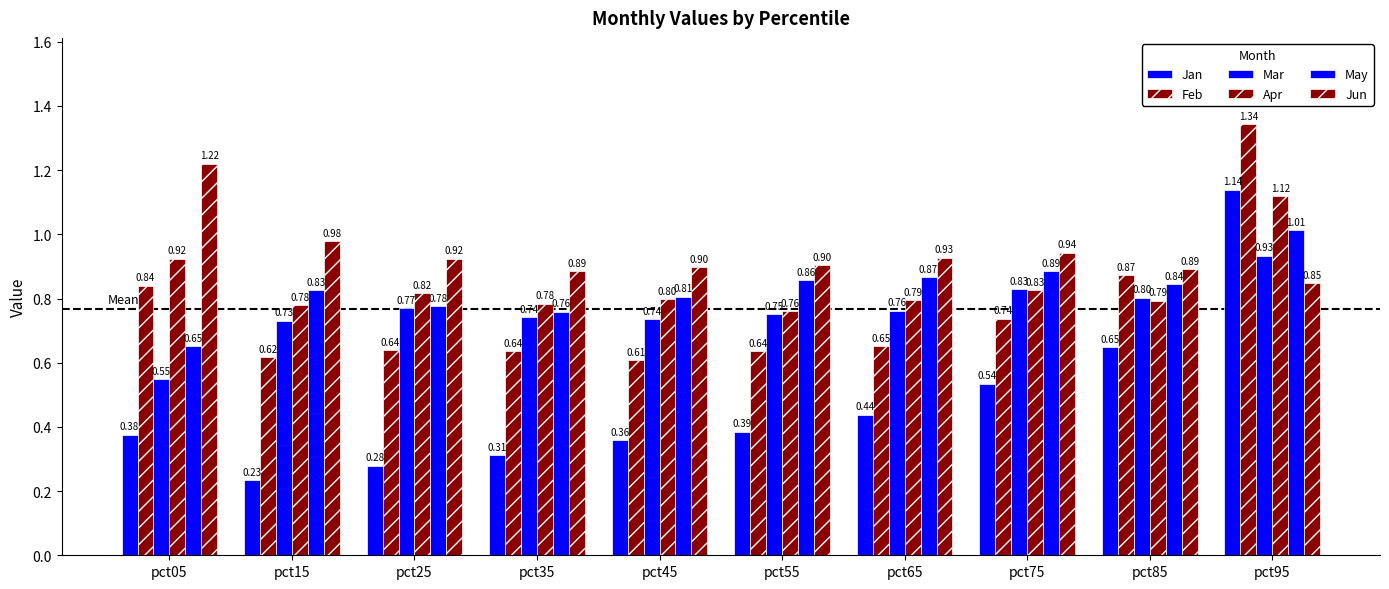

How many distinct data groups are displayed?

6